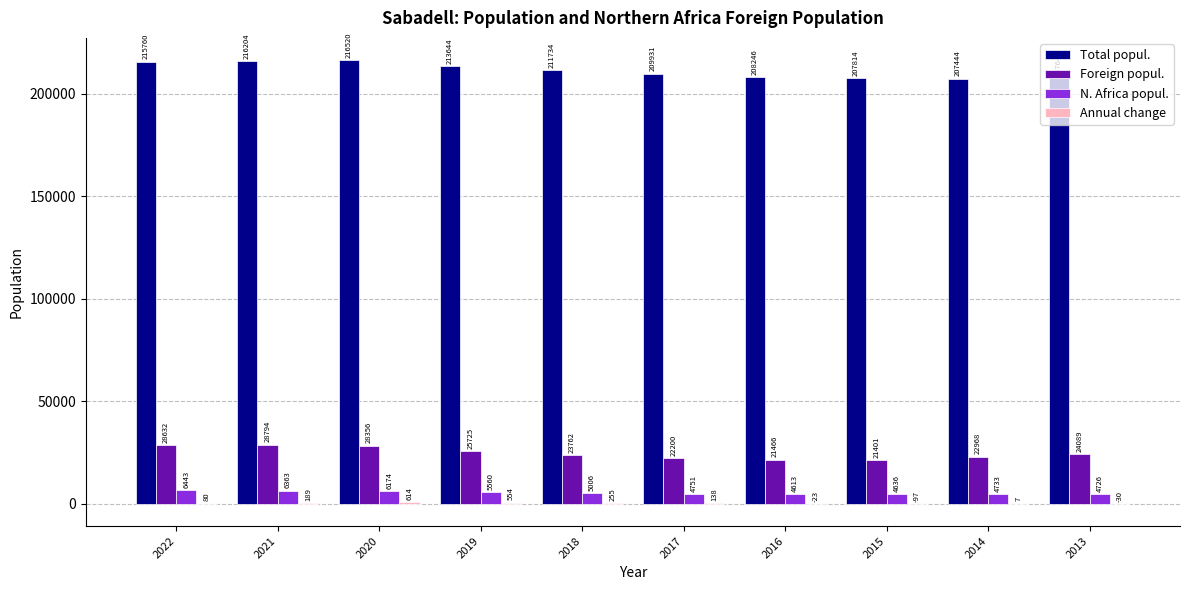

What is the total value across all series at 2021?

251550